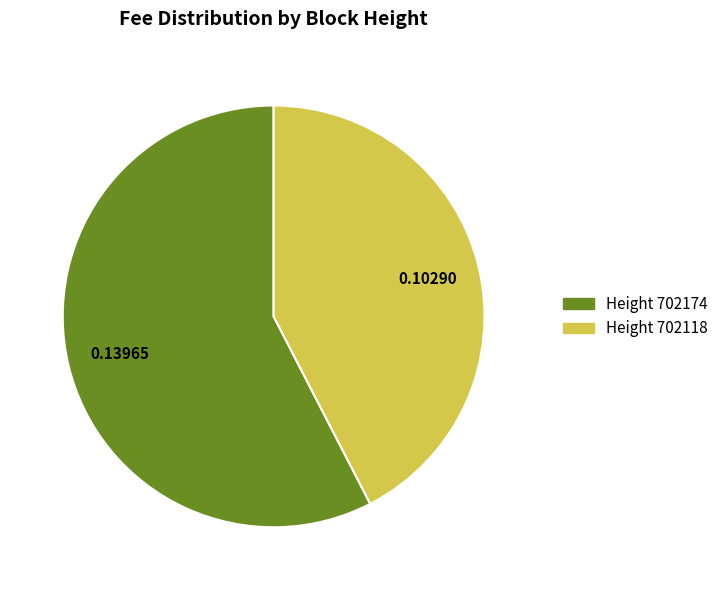

Rank the categories by value from highest to lowest.

Height 702174, Height 702118